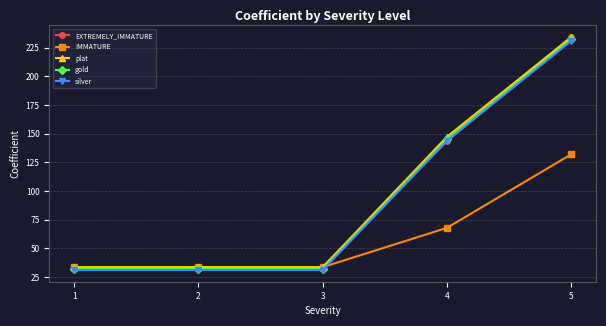

Reading left to right, transcribe all the data shown in this chart.

EXTREMELY_IMMATURE: 33.6	33.6	33.6	143.5	234.2
IMMATURE: 33.6	33.6	33.6	67.9	132.0
plat: 33.6	33.6	33.6	147.3	234.2
gold: 32.1	32.1	32.1	145.3	232.3
silver: 31.1	31.1	31.1	143.8	231.0